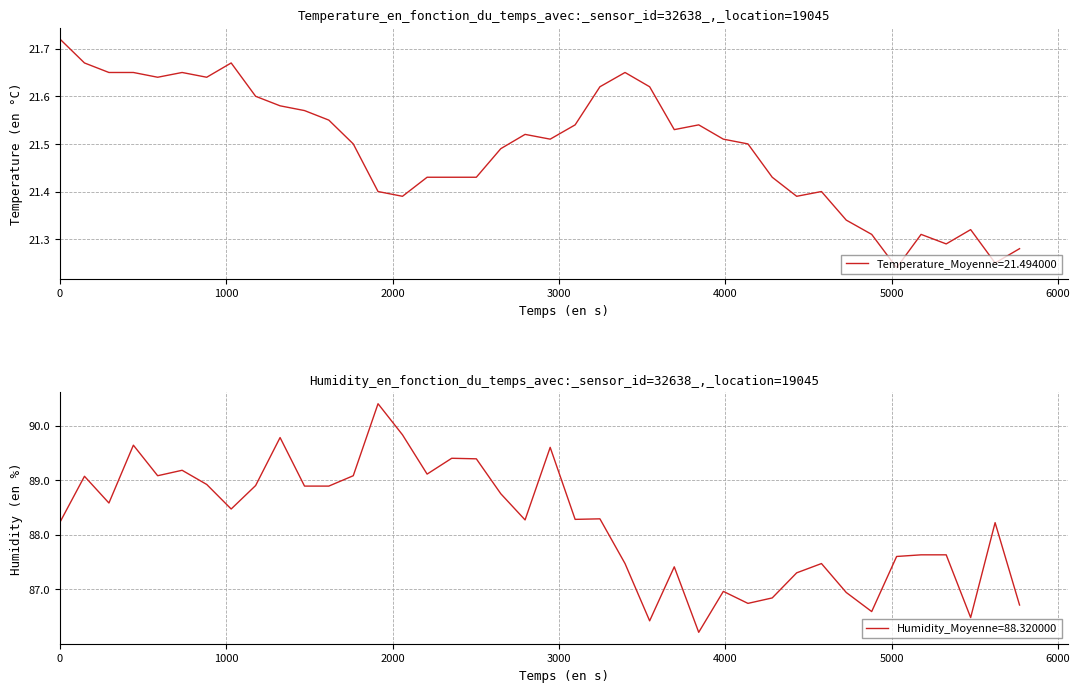

What is the maximum value shown in the chart?

90.4